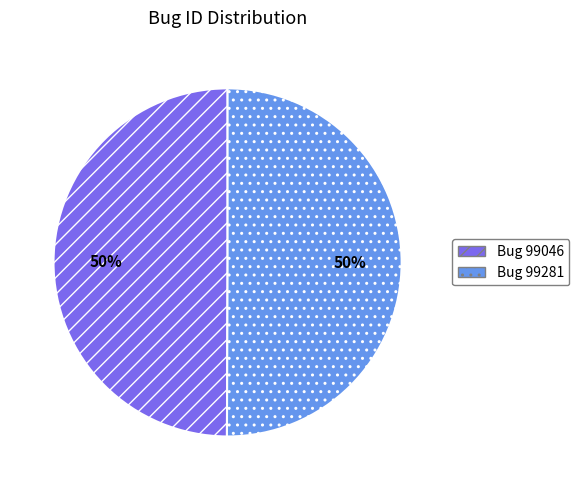

To the nearest percent, what percentage of the pie is Bug 99046?

50%